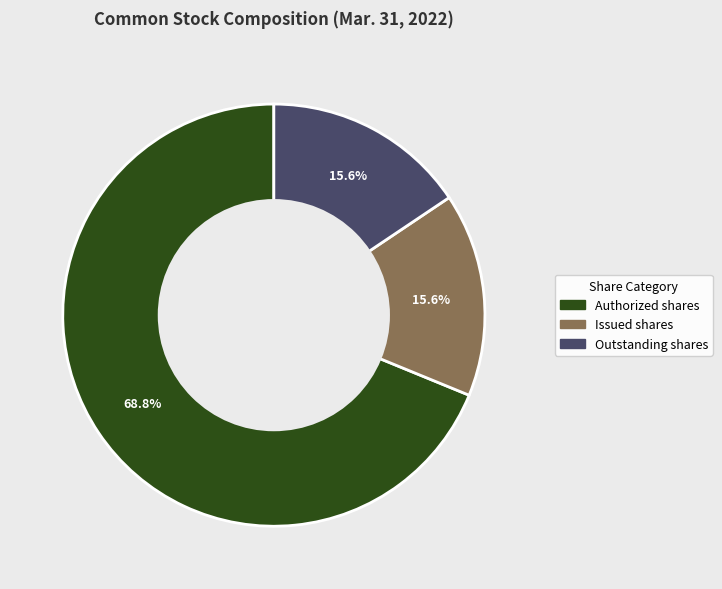

Is there a majority slice in this chart?

Yes